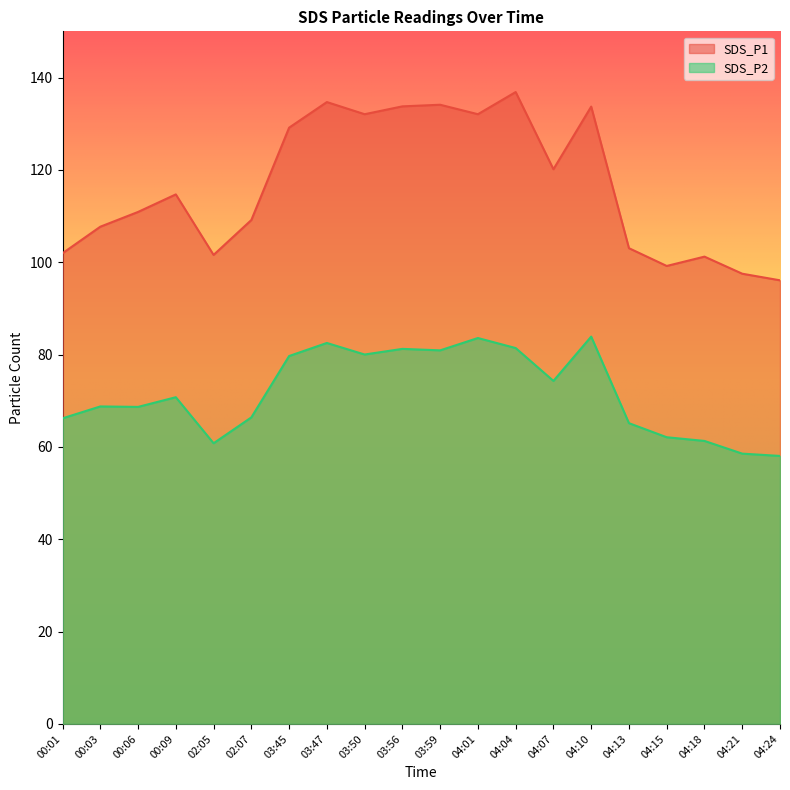

What is the smallest value displayed?

58.0